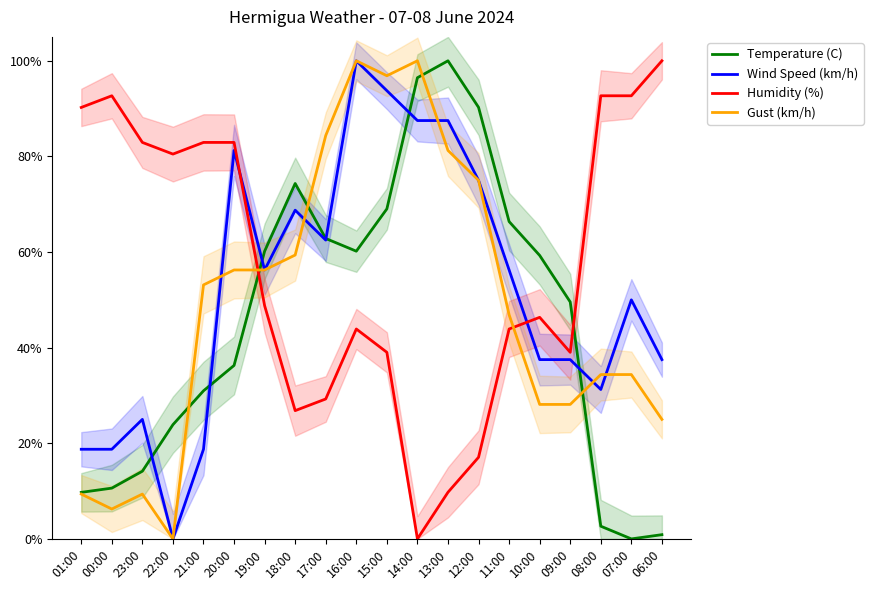

True or false: Wind Speed (km/h) has a value of 30.9 at 19:00.

False